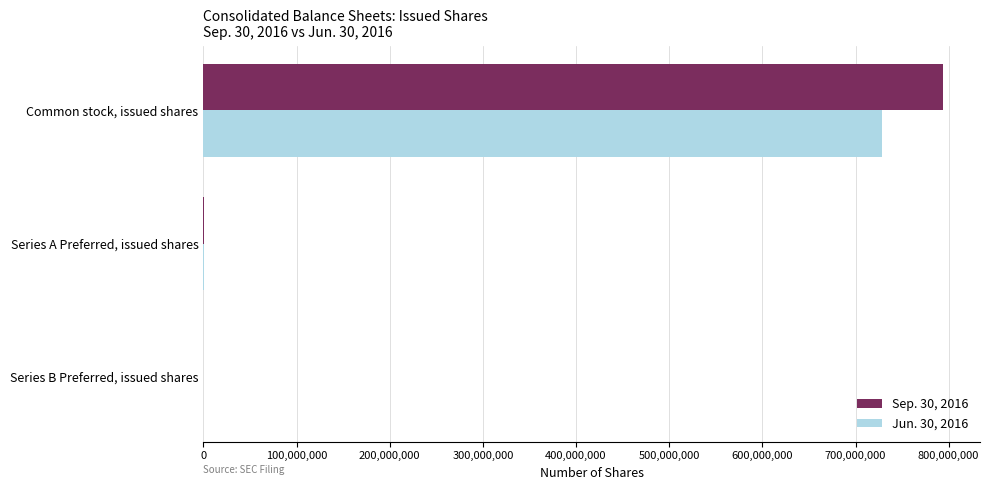

Is the value of Jun. 30, 2016 at Series B Preferred, issued shares greater than the value of Sep. 30, 2016 at Common stock, issued shares?

No